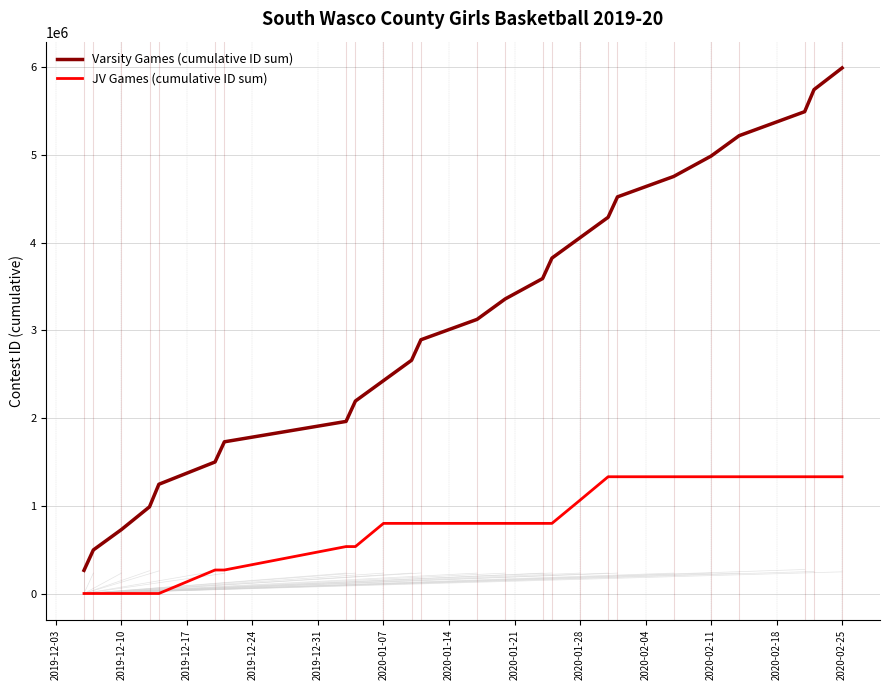

What are all the series names shown in the legend?

Varsity Games (cumulative ID sum), JV Games (cumulative ID sum)